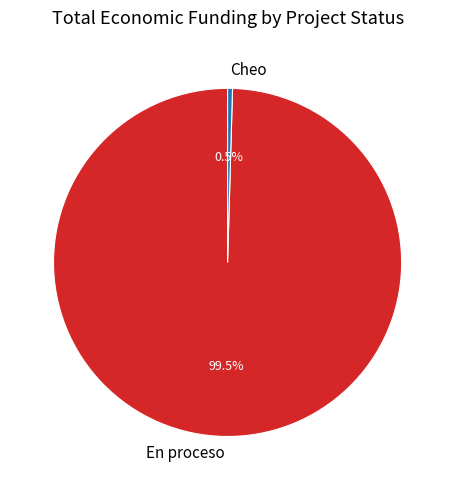

Combined, do Cheo and En proceso account for over 50%?

Yes